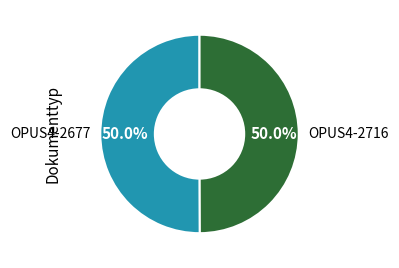

Do OPUS4-2716 and OPUS4-2677 together represent more than half of the pie?

Yes